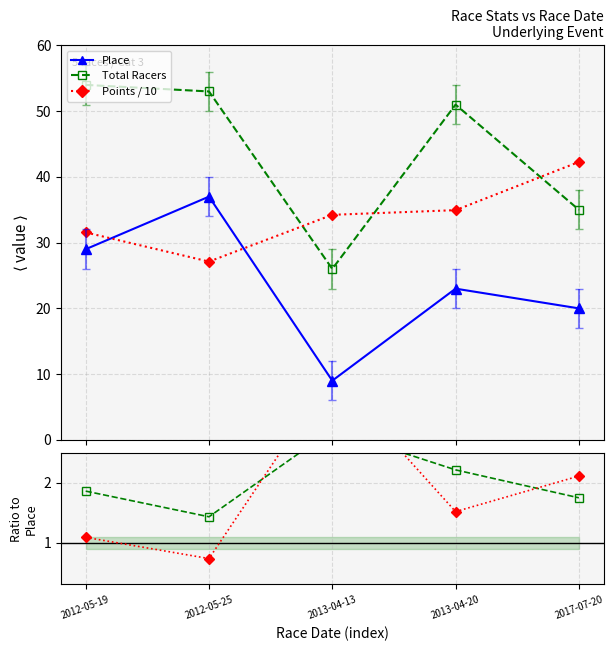

Between 2012-05-19 and 2013-04-20, which is larger?

2012-05-19